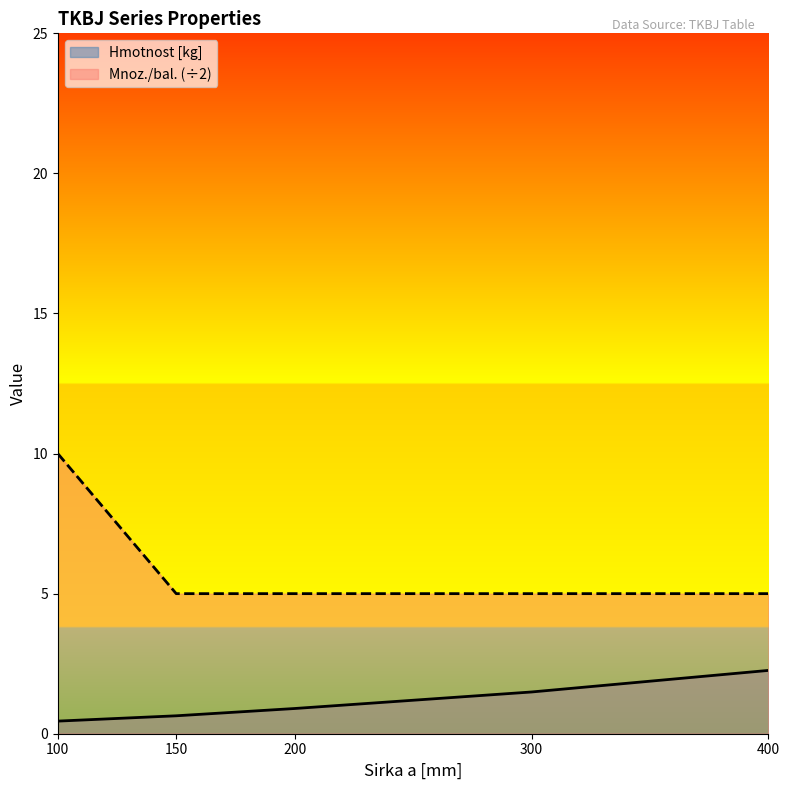

The value of Hmotnost [kg] at 400 is 1.0. True or false?

False